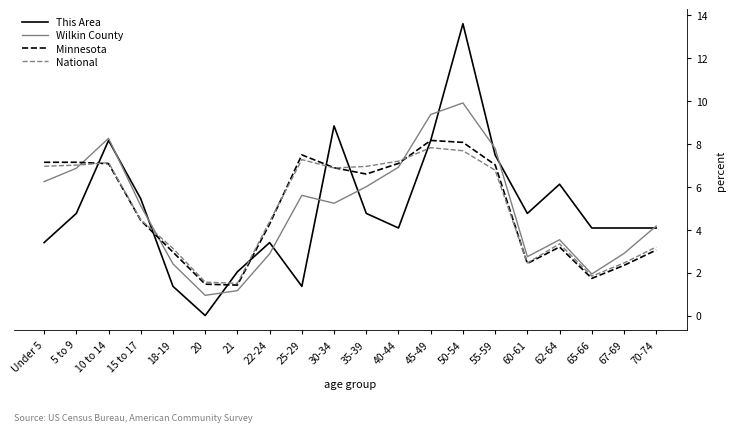

Rank the series by their maximum value, from lowest to highest.

National, Minnesota, Wilkin County, This Area